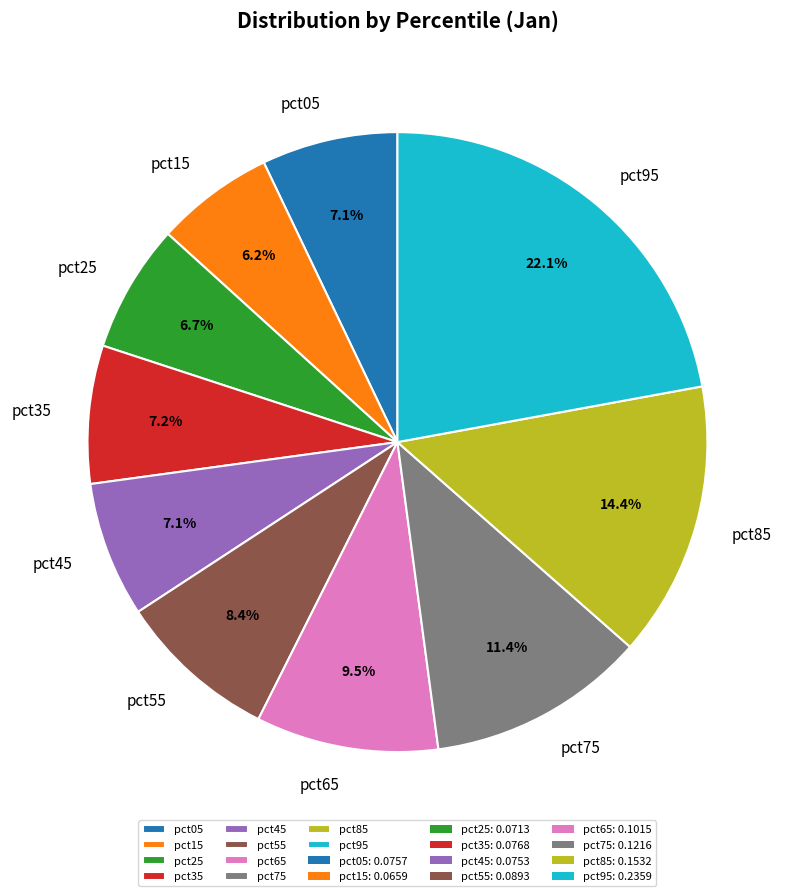

What portion of the pie excludes pct05?

92.9%